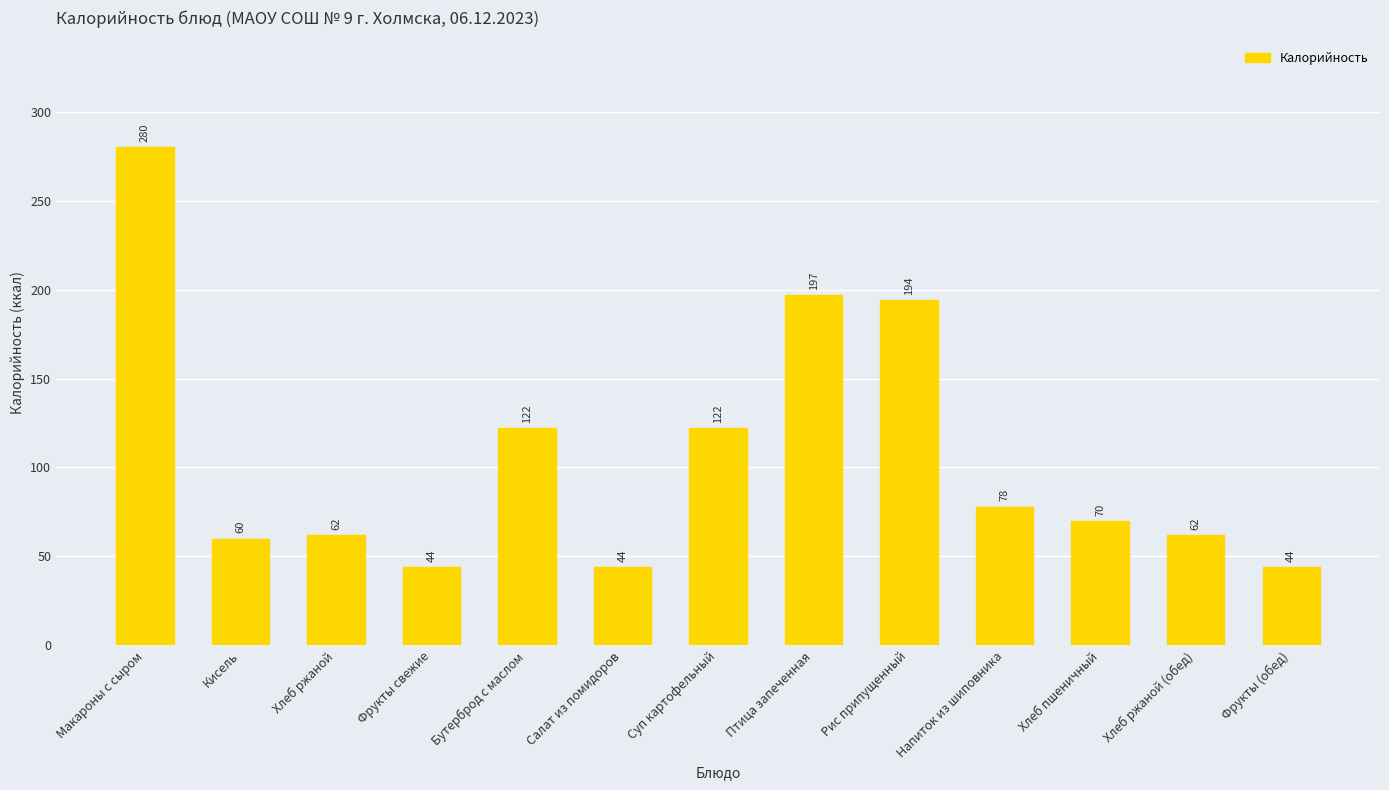

What is the smallest value displayed?

44